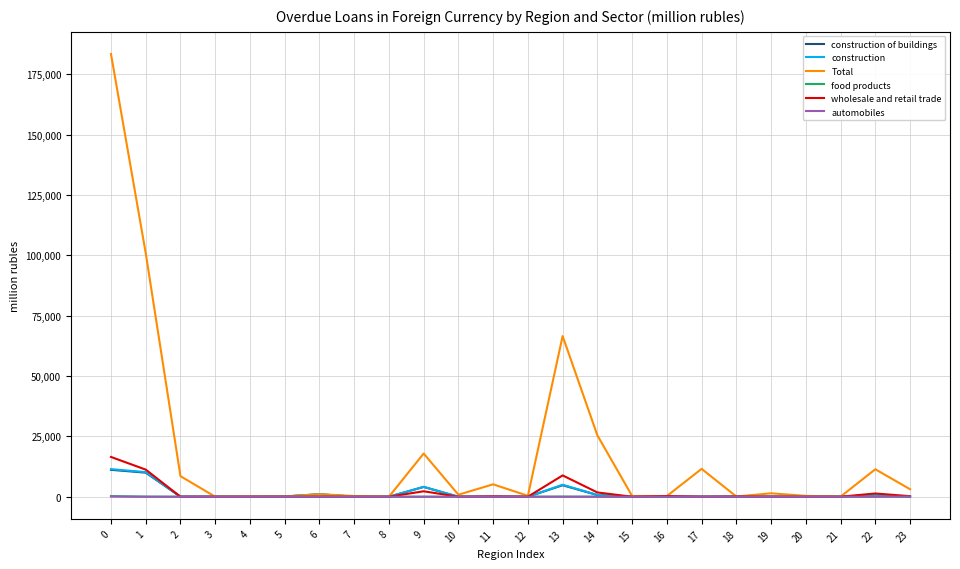

Which series changed the most between 1 and 13?

Total